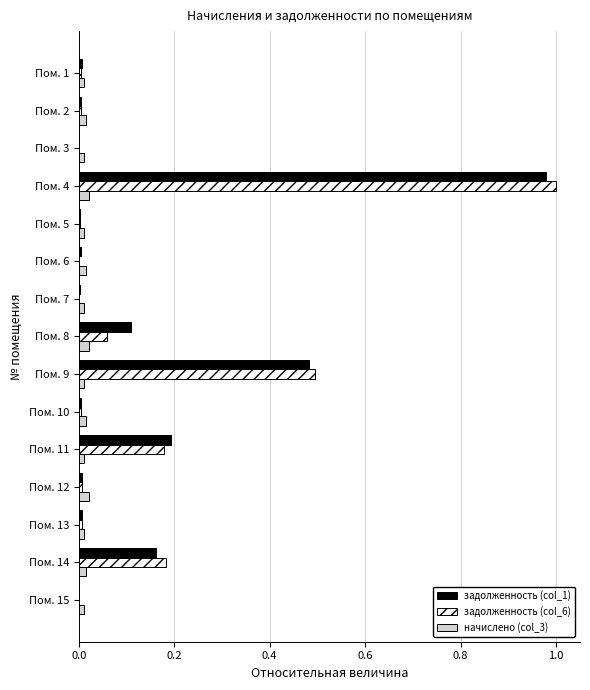

The начислено (col_3) series shows 0.0 at Пом. 11. True or false?

True